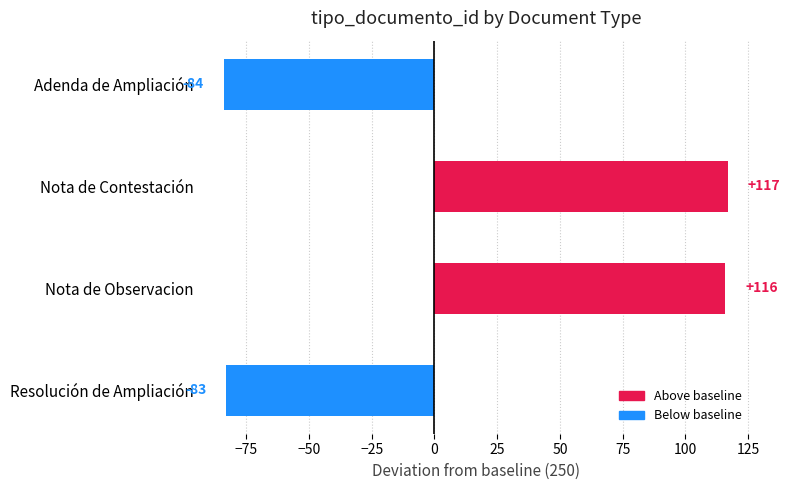

Where is the data nearest to the value 16?

Resolución de Ampliación